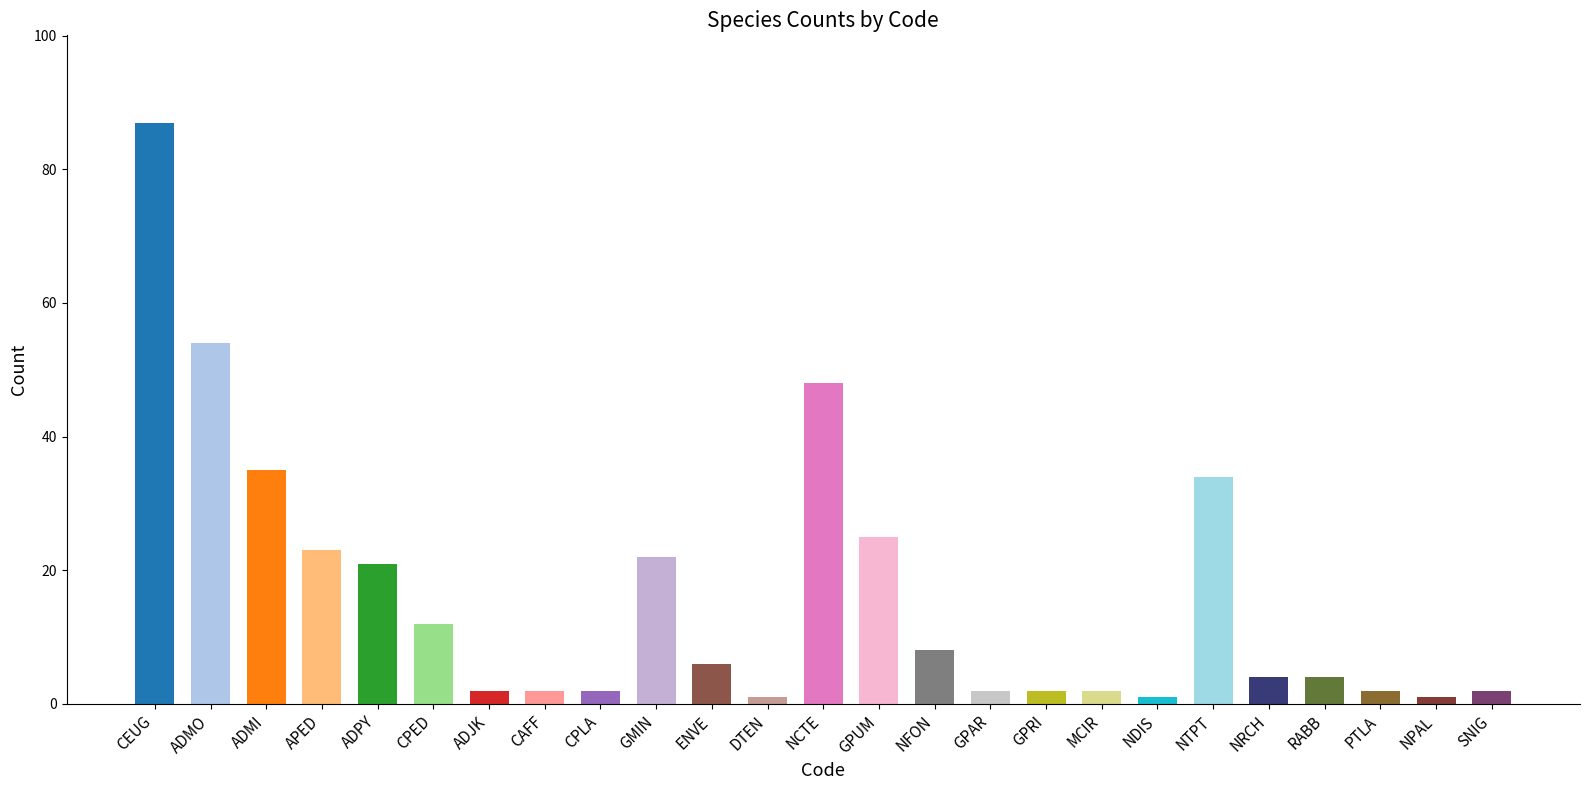

Are the bars horizontal?

No